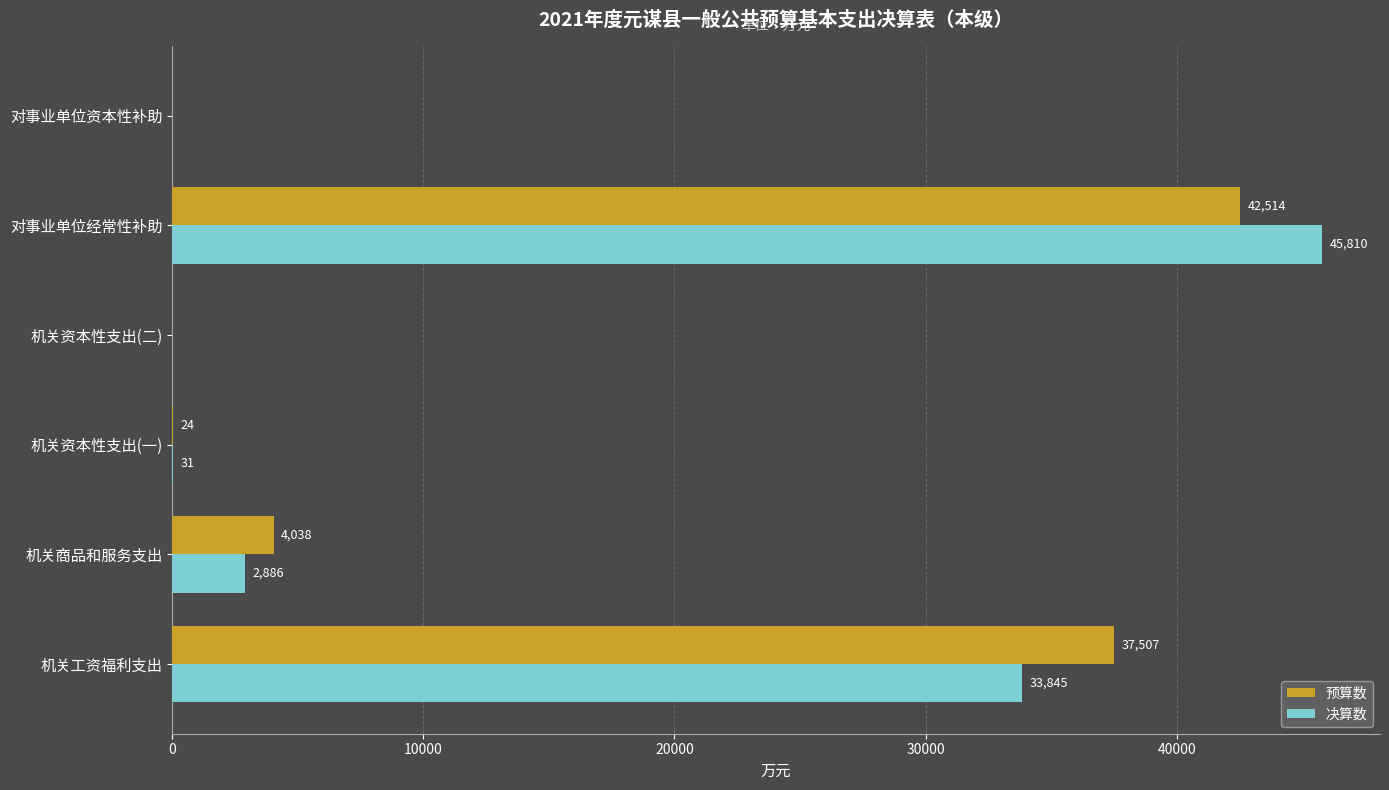

What is the sum of the 决算数 values at 机关商品和服务支出 and 机关资本性支出(二)?

2886